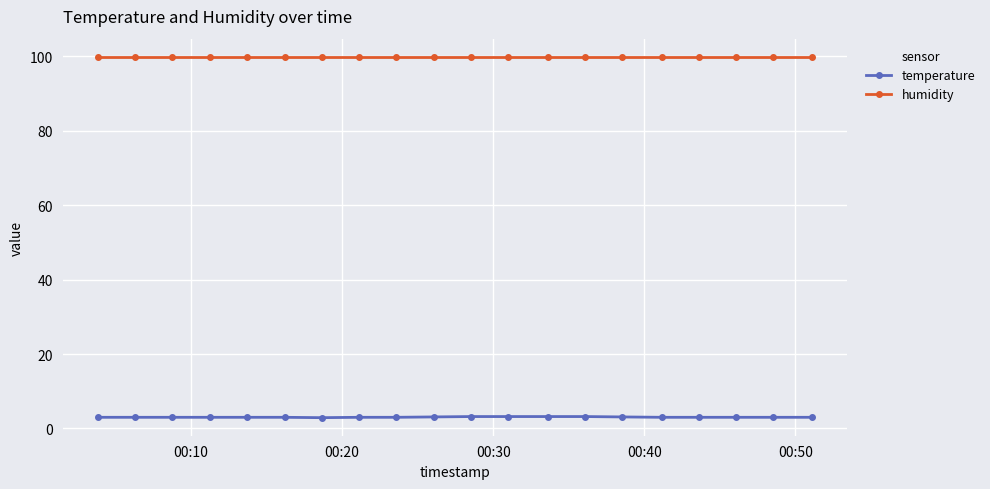

At how many categories does at least one series exceed 89?

20